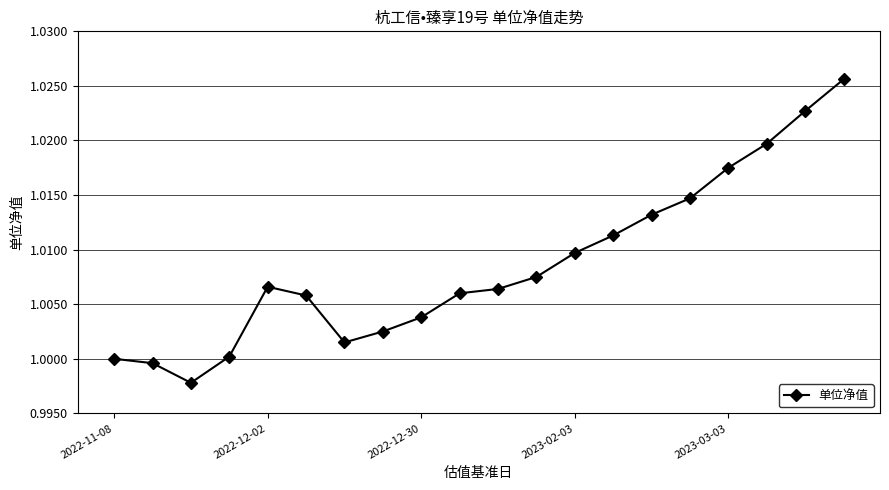

What is the sum of all values?

20.2